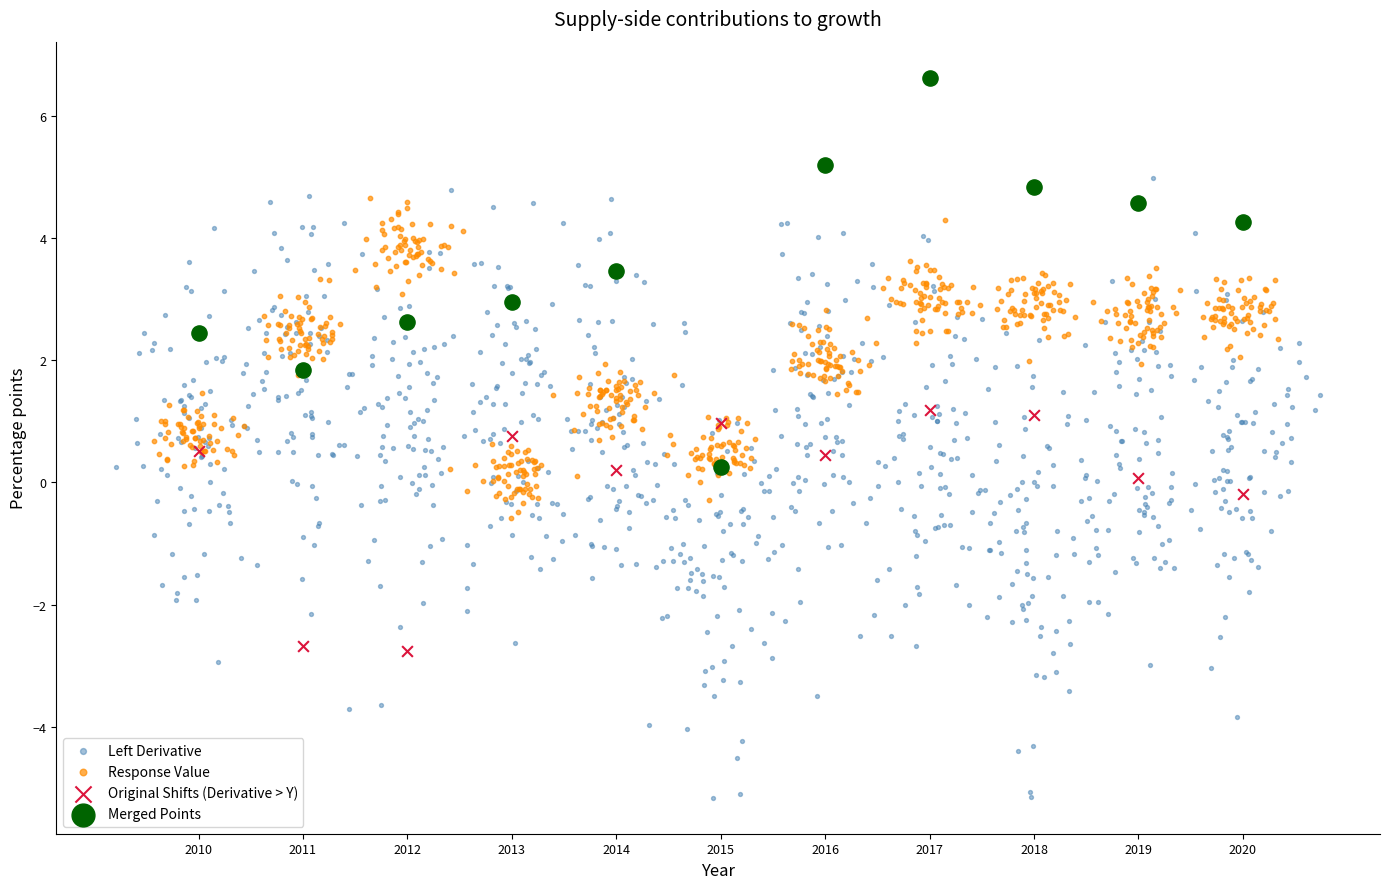

Which series reaches the minimum Y coordinate?

Left Derivative